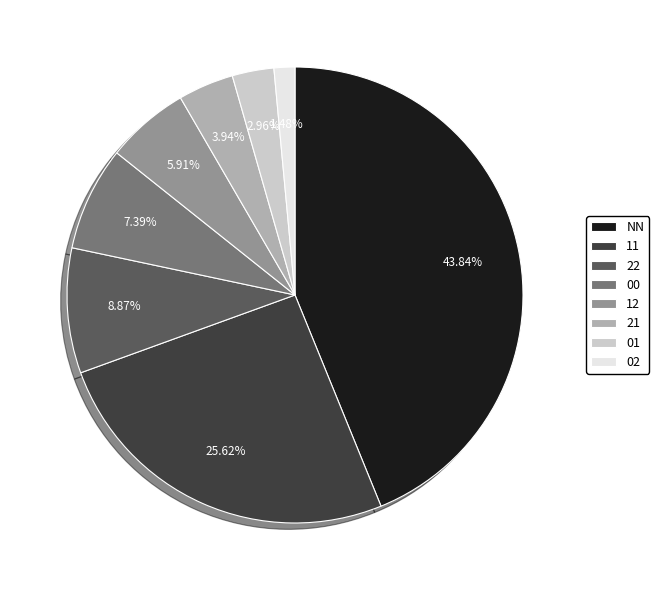

To the nearest percent, what is the difference between the 01 and 12 slice percentages?

3%